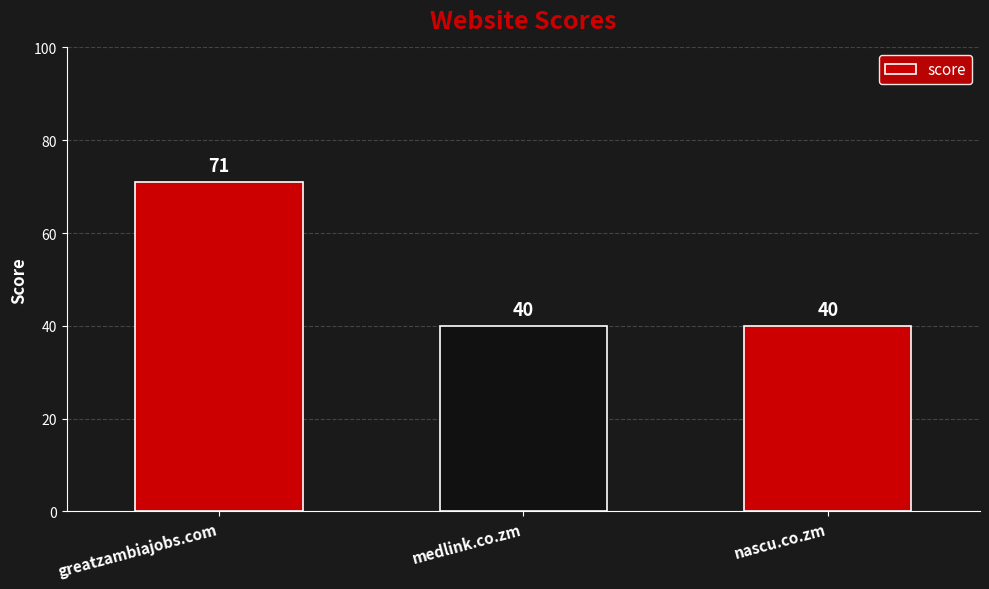

What position from the right is medlink.co.zm?

2